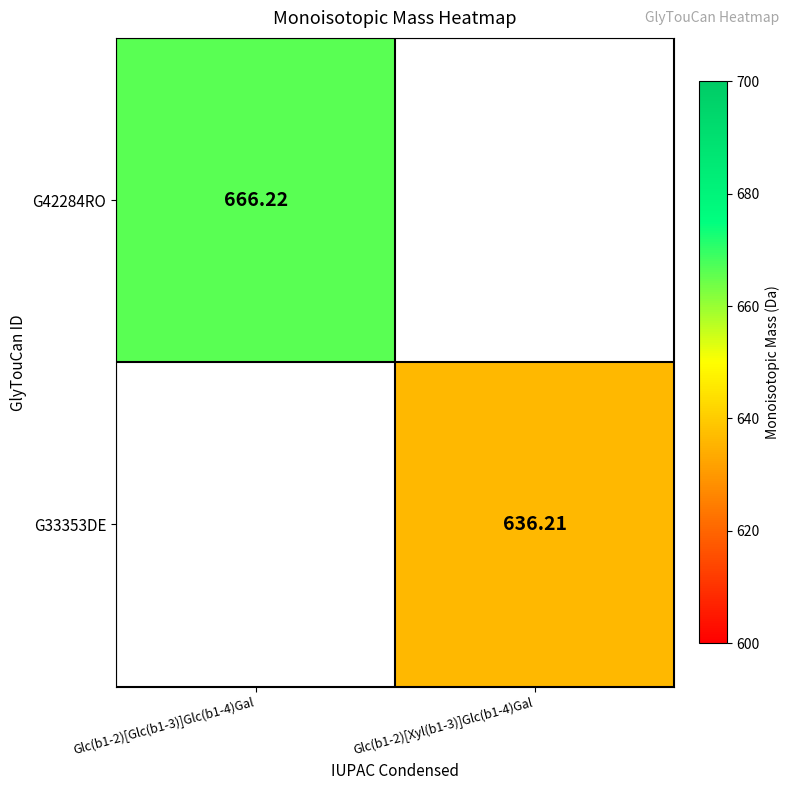

At which category does the chart reach its minimum across all series?

Glc(b1-2)[Xyl(b1-3)]Glc(b1-4)Gal